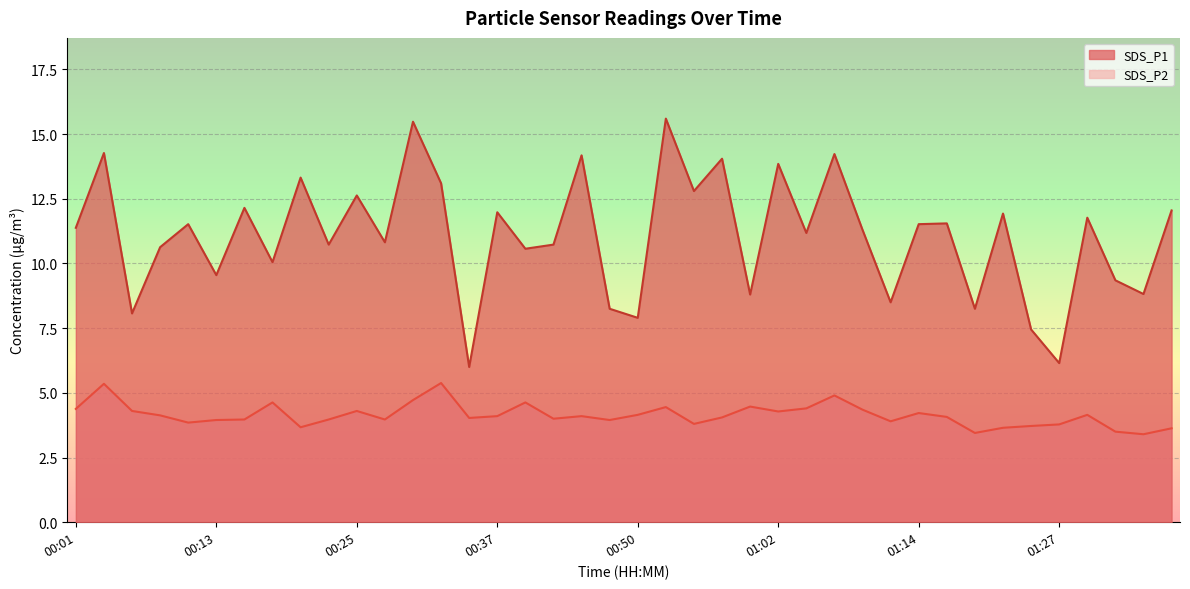

True or false: SDS_P2 has more than 2 interior local peaks.

True